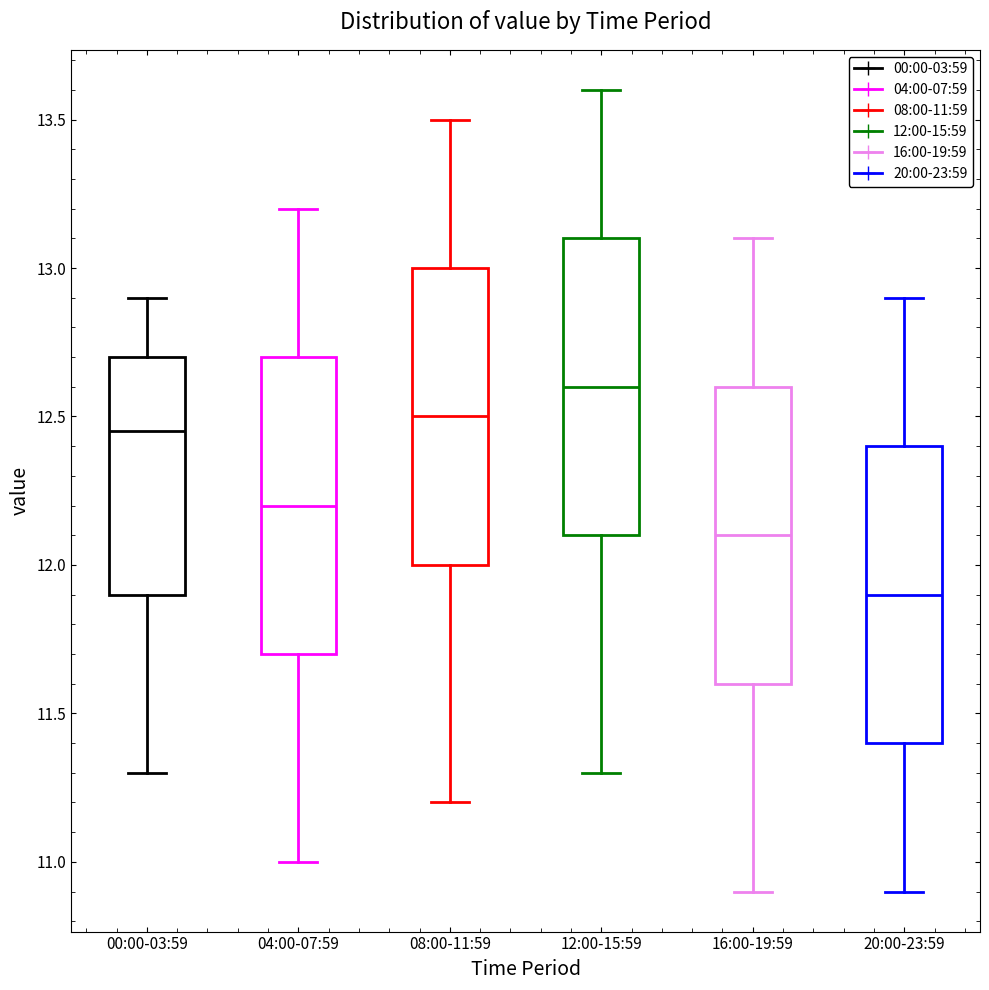

Which box has the lowest median line?

20:00-23:59